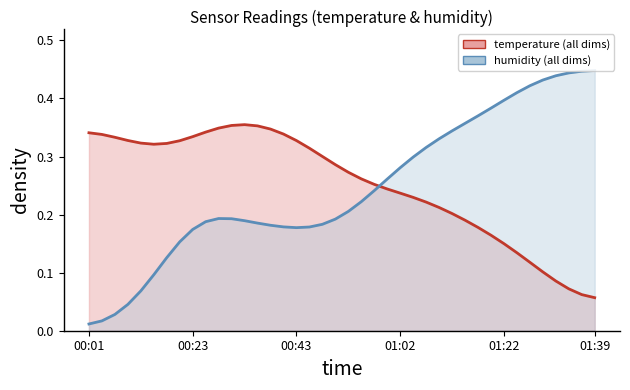

At which label is humidity (line) closest to 0?

00:01